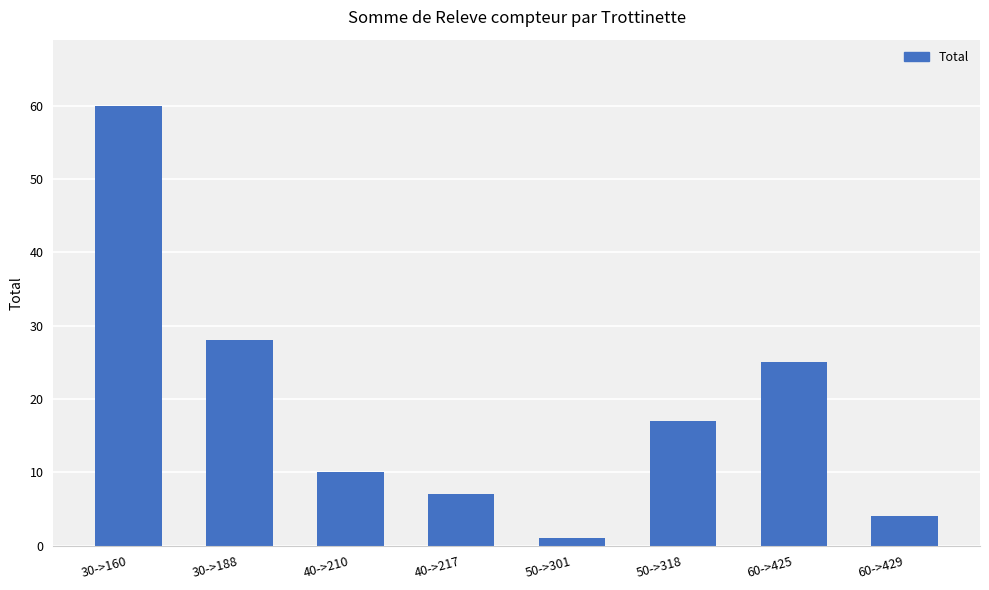

What is the change in value from 30->188 to 60->425?

-3